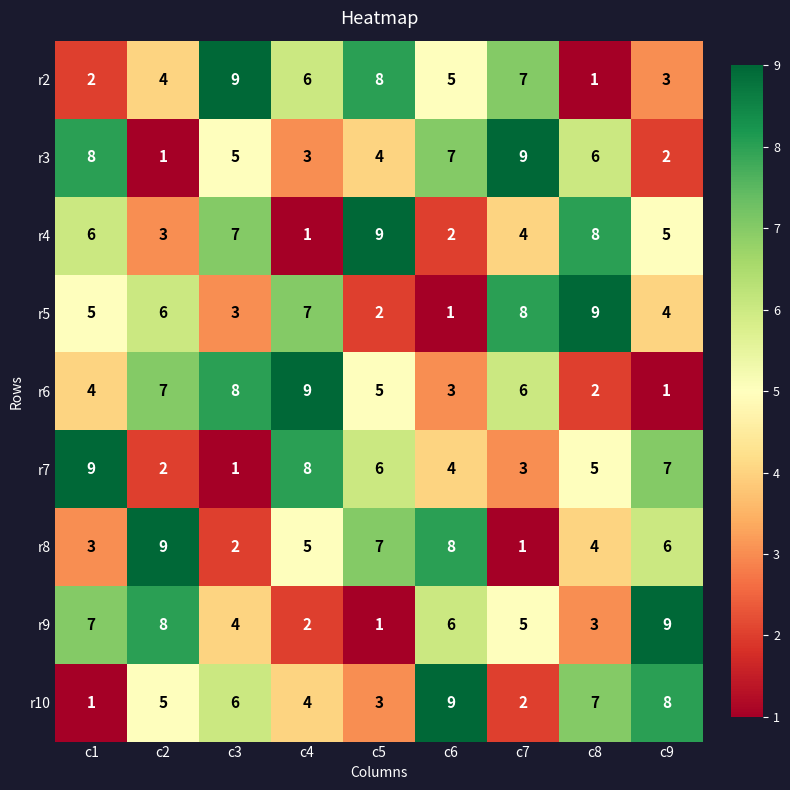

What is the difference between the highest and lowest values at c2?

8